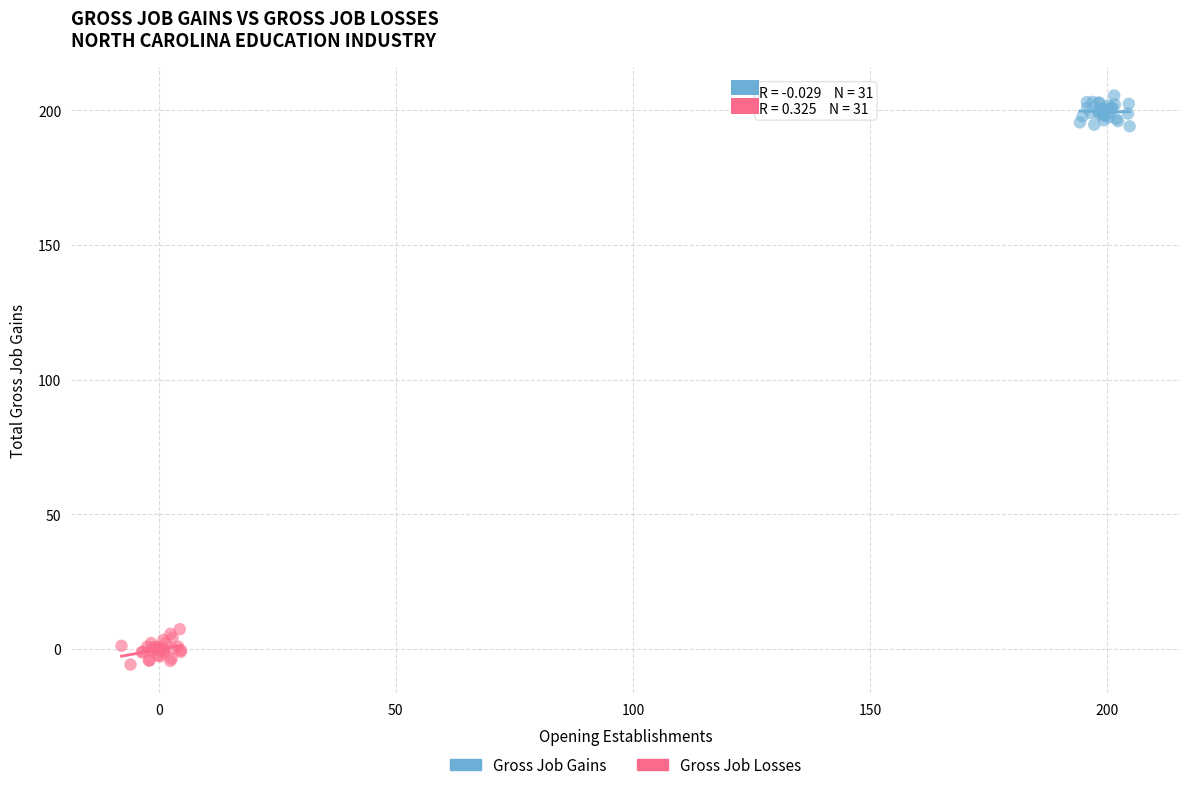

Which series reaches the minimum Y coordinate?

Gross Job Losses